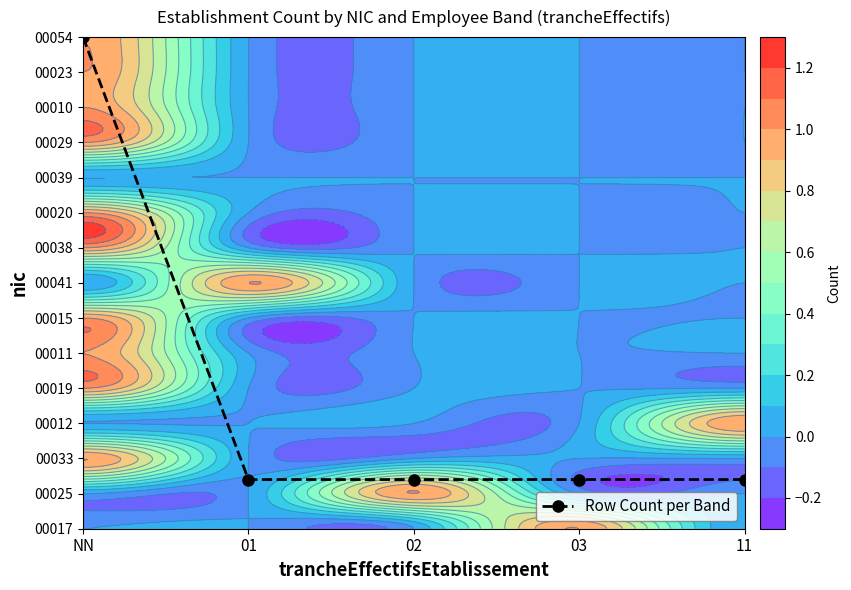

What is the sum of all values?

19.6